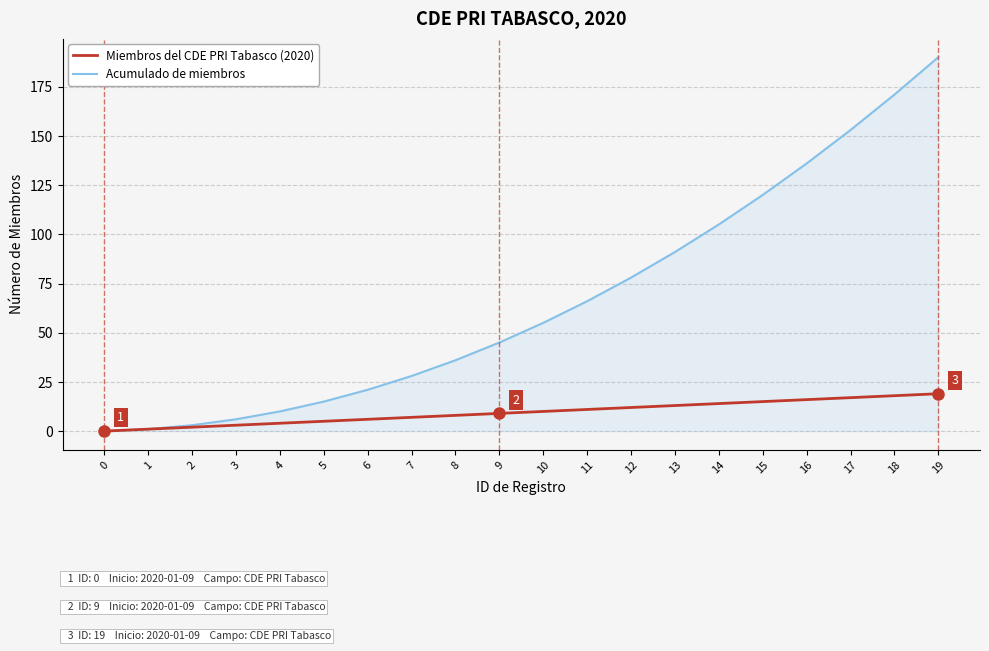

Which series has the largest total across all categories?

Acumulado de miembros